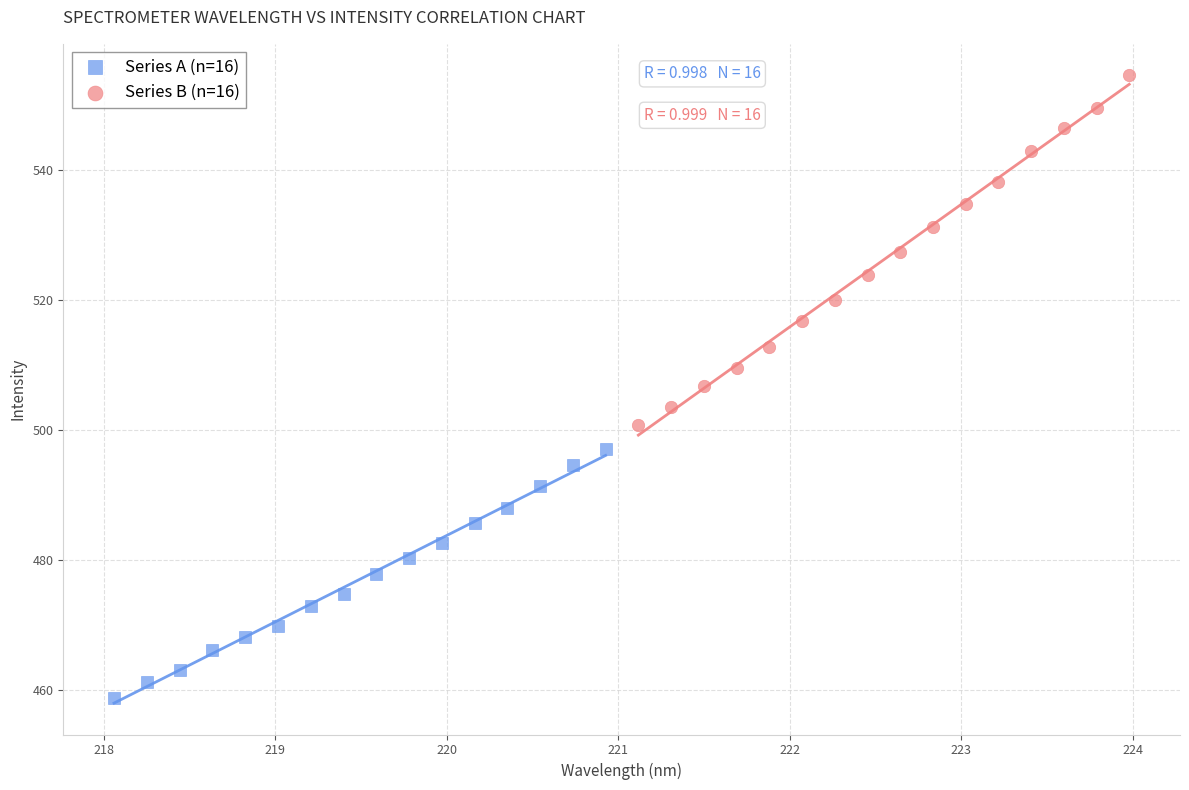

Which series contains the highest Y value?

Series B (n=16)